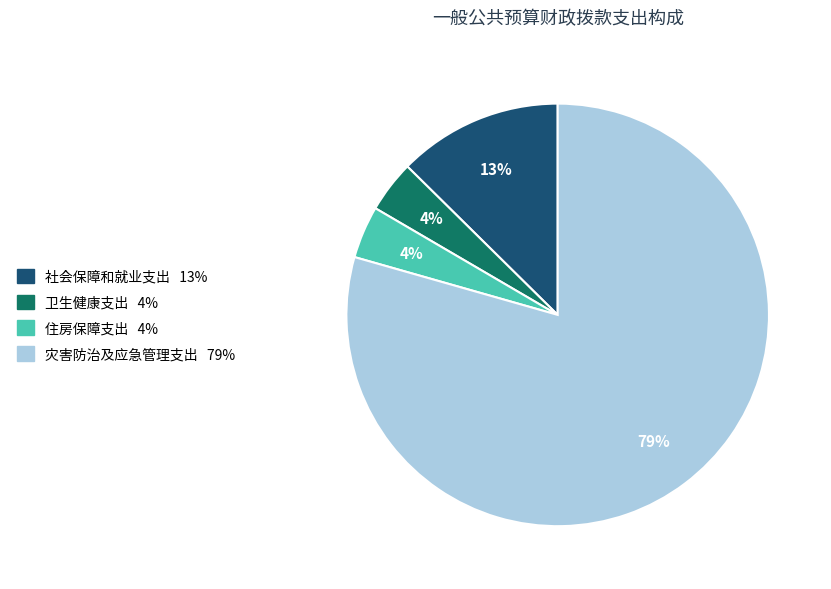

Is the sum of 卫生健康支出 and 住房保障支出 greater than half?

No